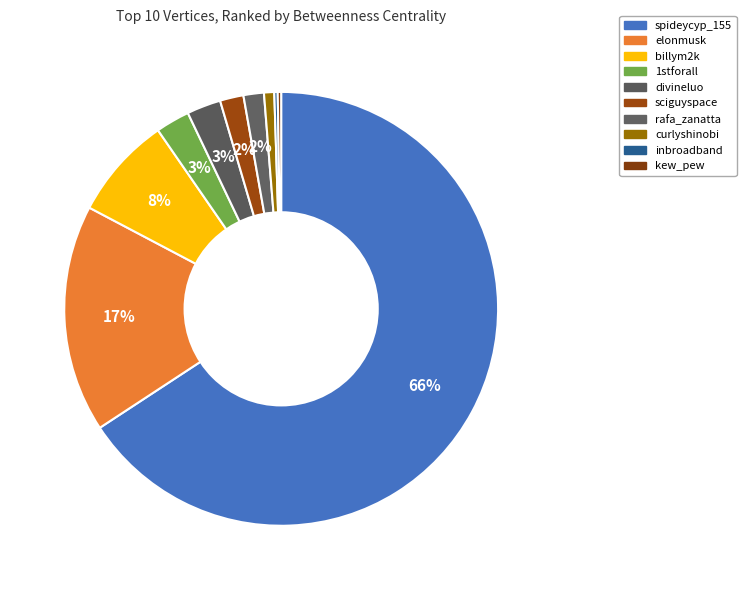

Which slice is the smallest?

inbroadband